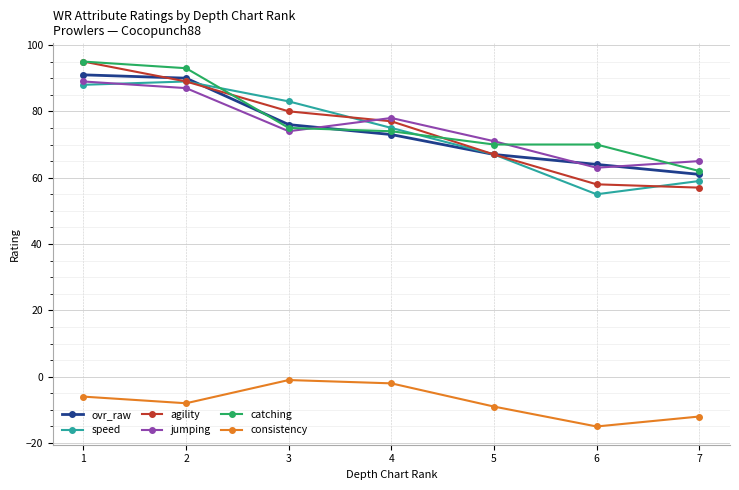

What is the difference between the maximum and minimum values in the catching series?

33